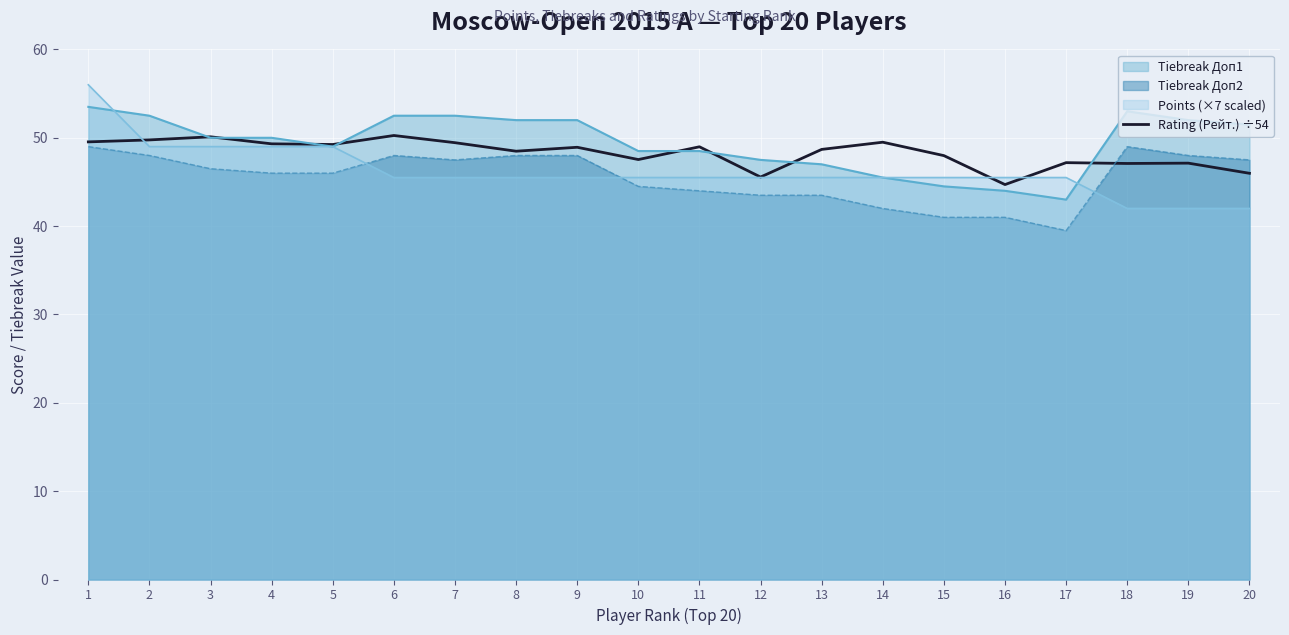

What is the difference between the values at 10 and 20?

1.6